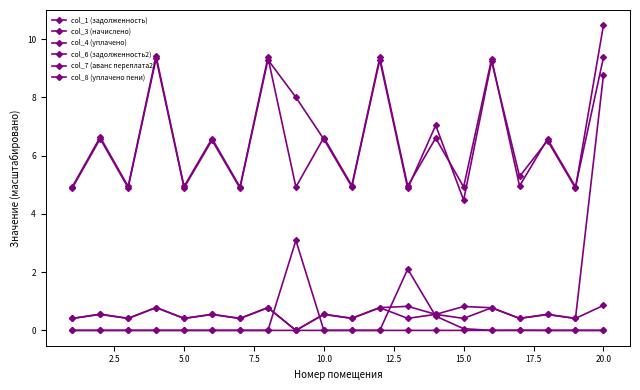

Is this an area chart (filled region under the line)?

No